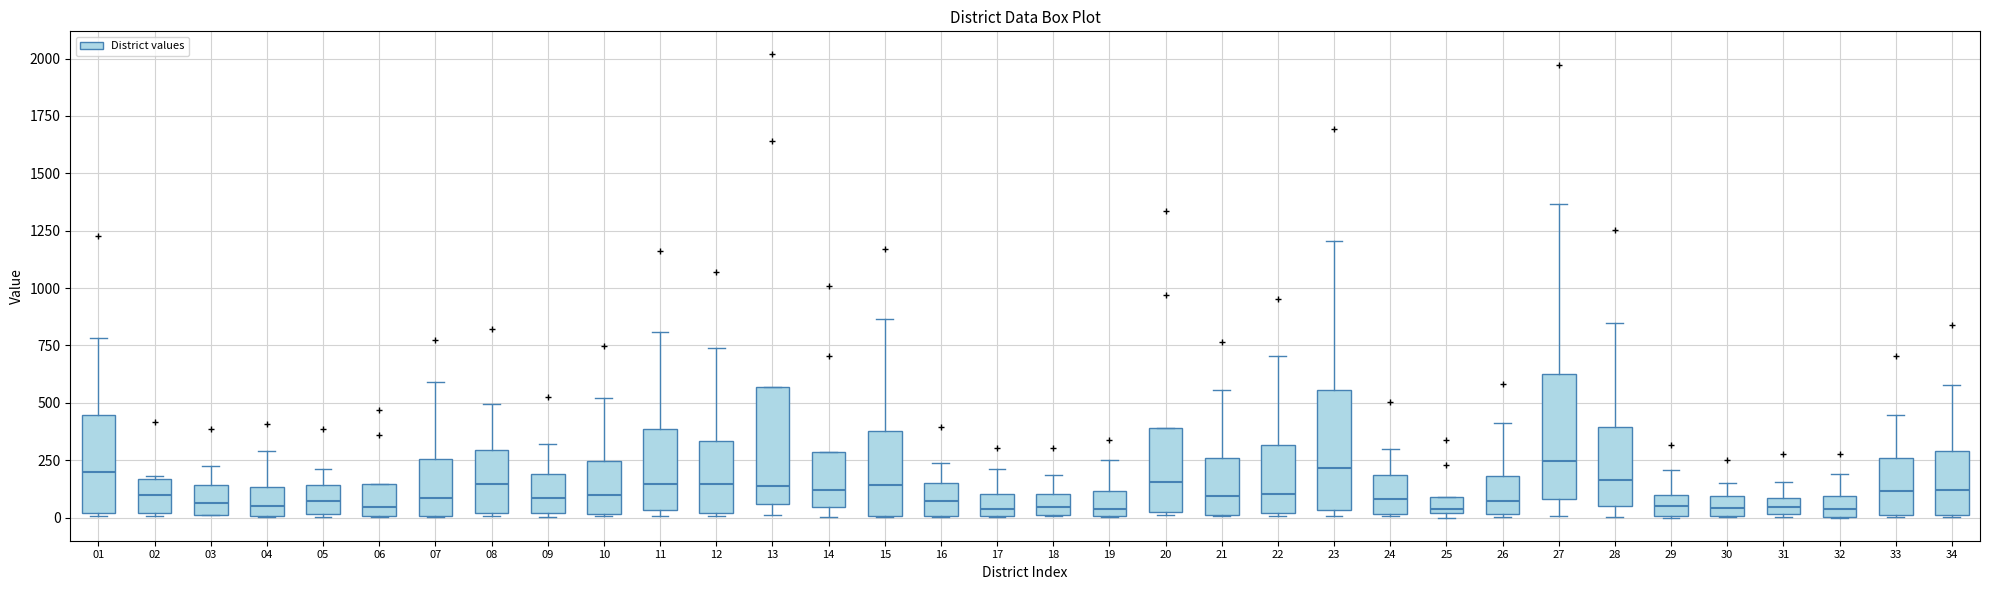

Where is the upper edge of the box at x = 06 on the y-axis? The values are not printed on the chart, so give them approximately, as read against the axis.

150